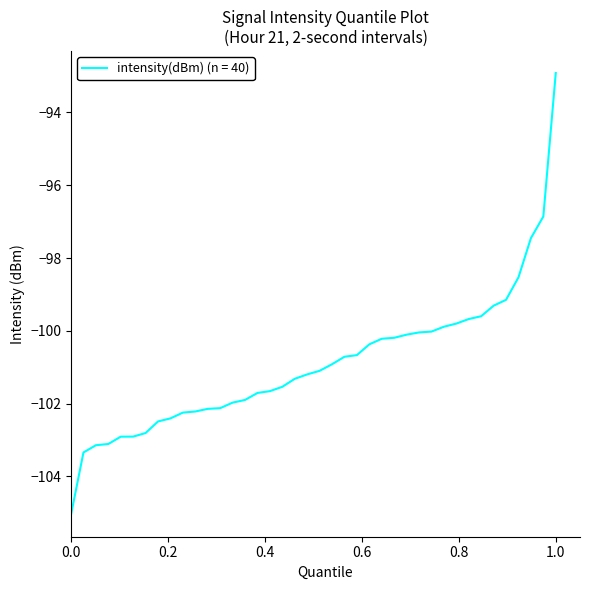

What is the difference between the maximum and minimum values?

12.1